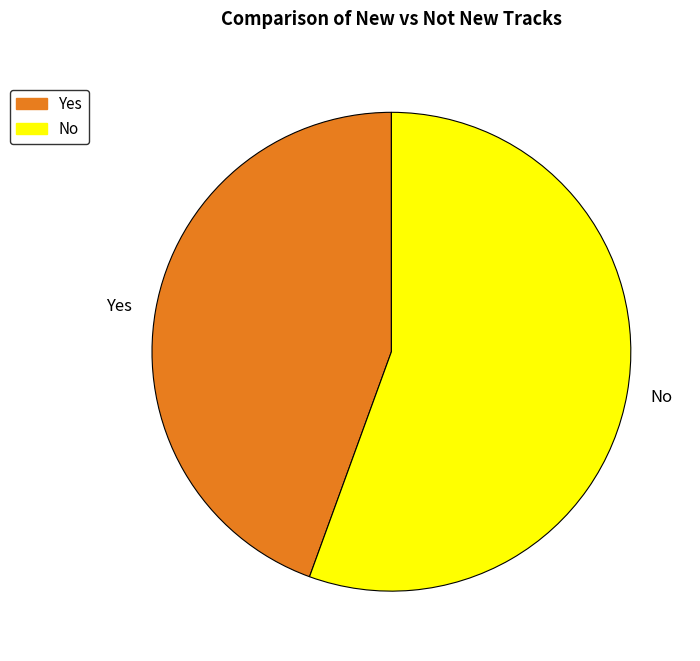

What is the largest slice in the pie chart?

No